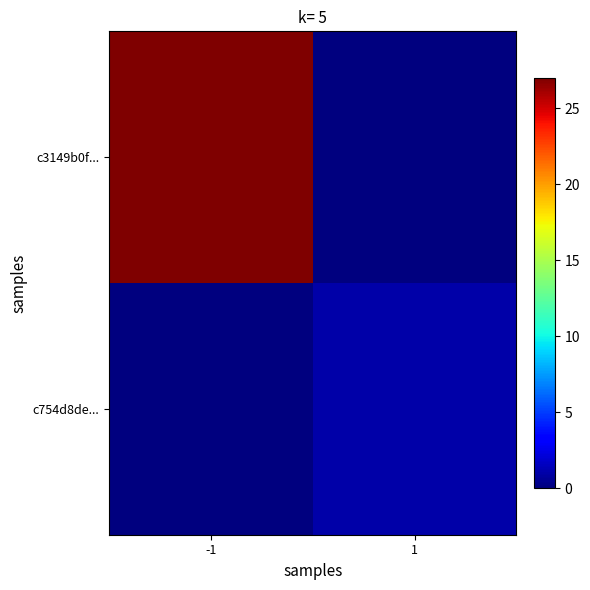

Reading left to right, transcribe all the data shown in this chart.

c3149b0f...: -1=27	1=0
c754d8de...: -1=0	1=1